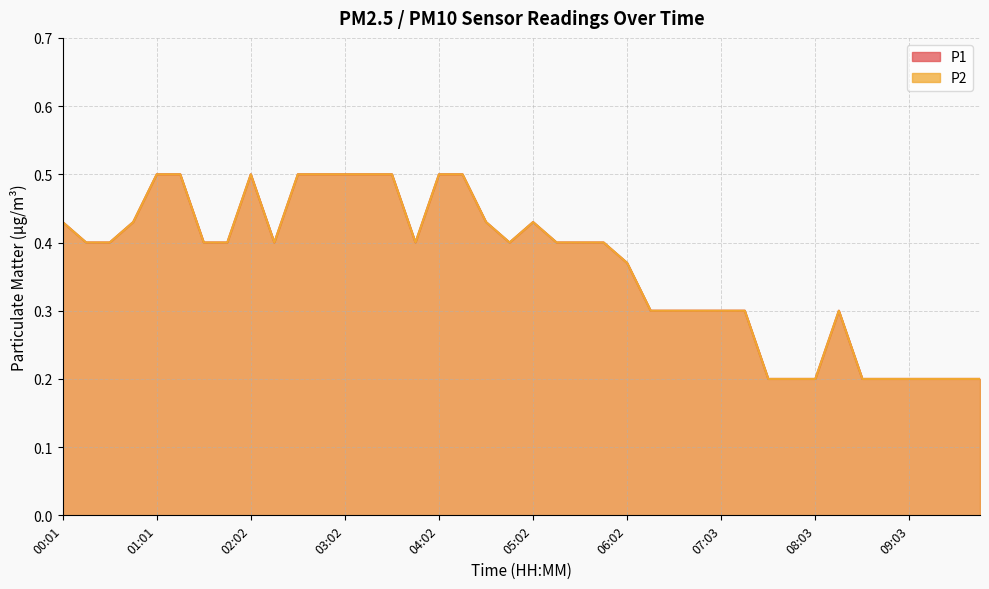

What value does the P1 series have at 04:02?

0.5